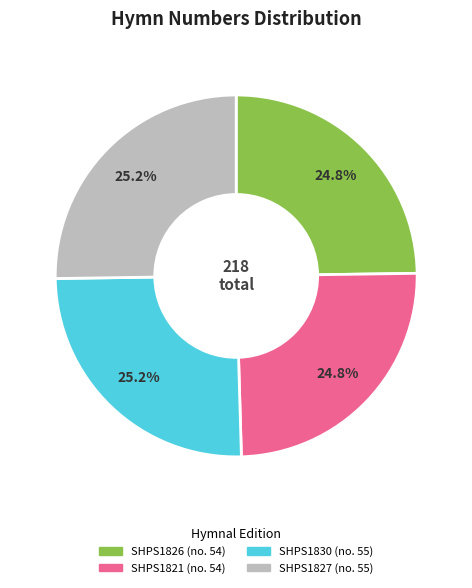

Is there any slice that represents more than half of the pie?

No